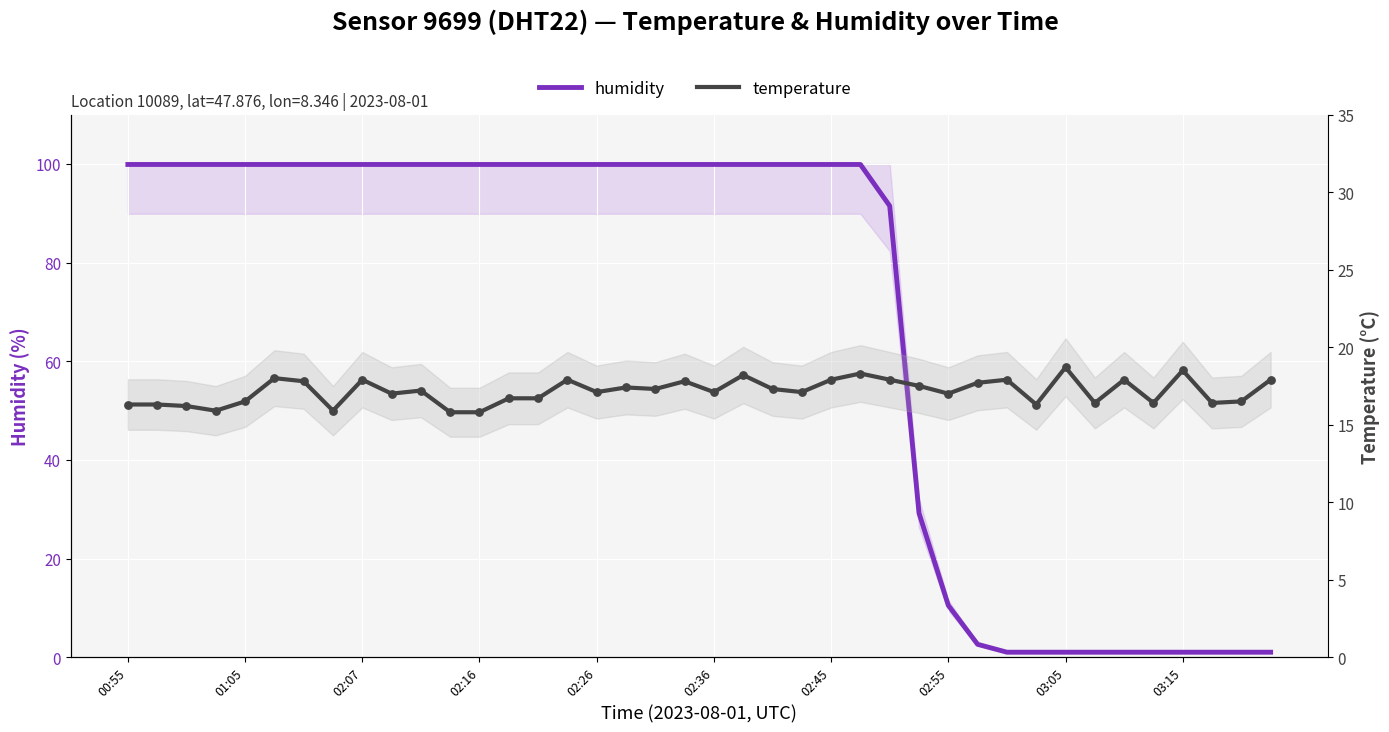

Which series contains the lowest Y value?

humidity